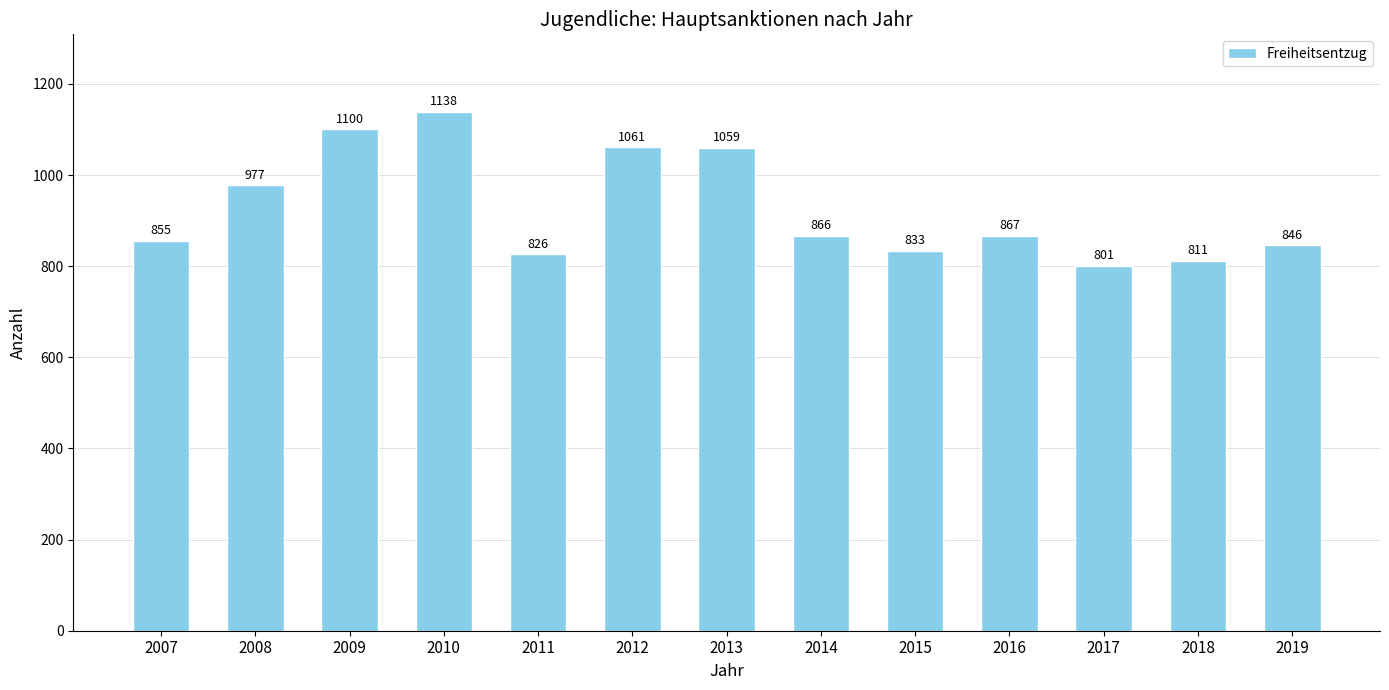

Rank the categories by value from highest to lowest.

2010, 2009, 2012, 2013, 2008, 2016, 2014, 2007, 2019, 2015, 2011, 2018, 2017